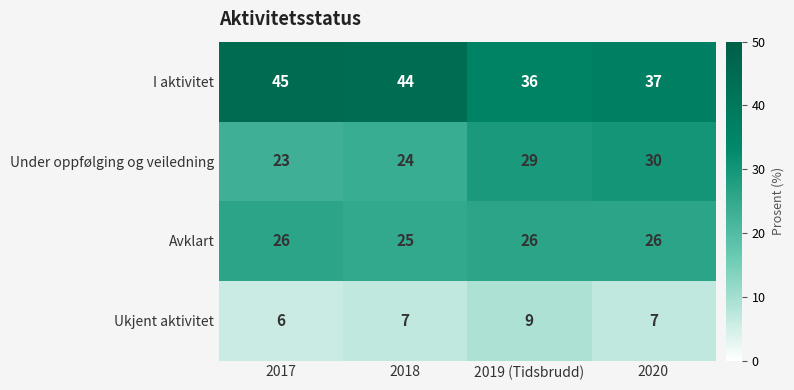

What is the difference between the maximum and minimum values in the I aktivitet series?

9